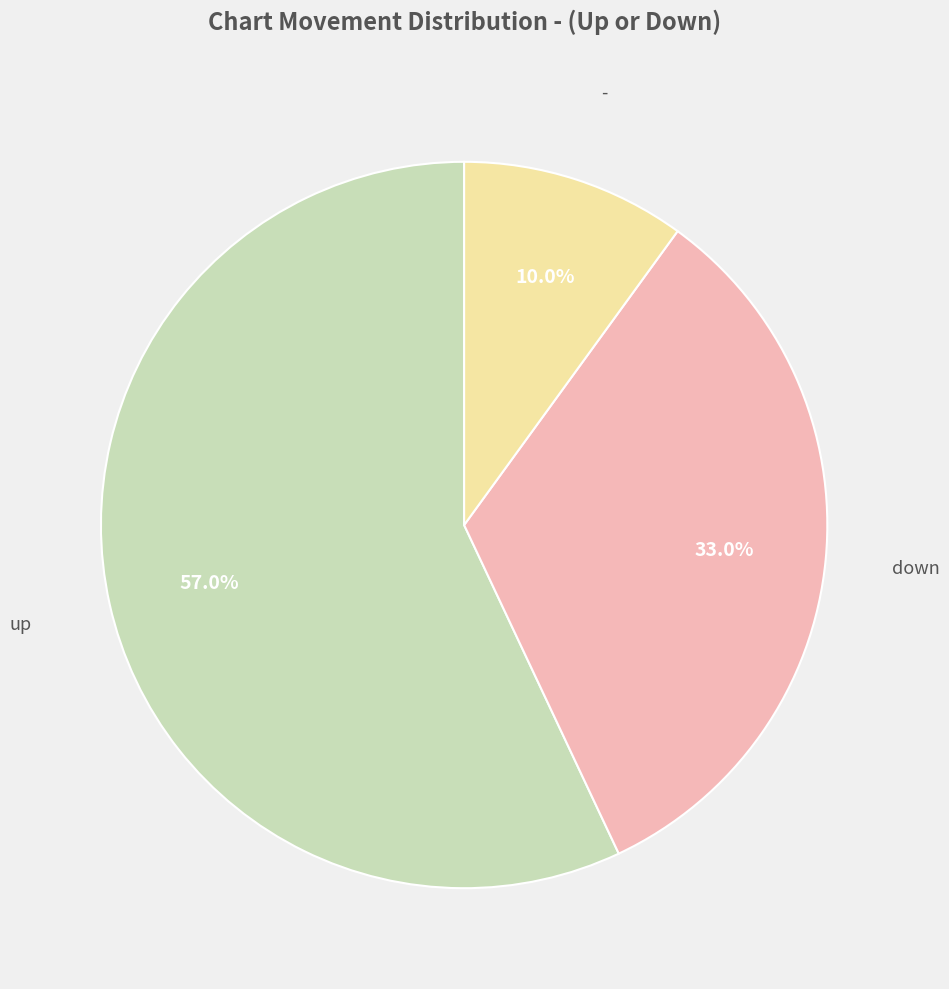

What percentage is the - slice, to the nearest percent?

10%